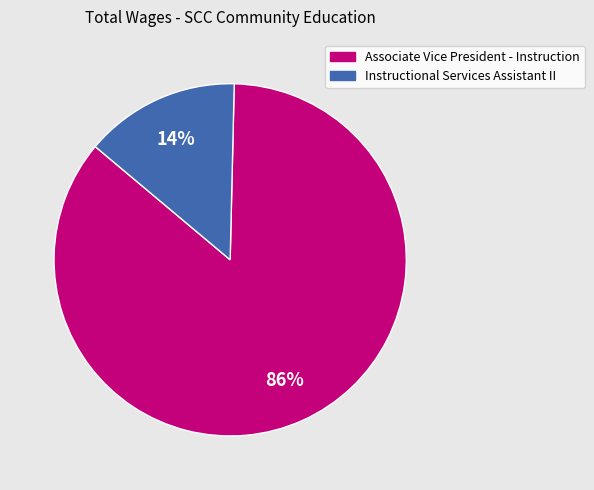

Which category has the smallest portion of the pie?

Instructional Services Assistant II